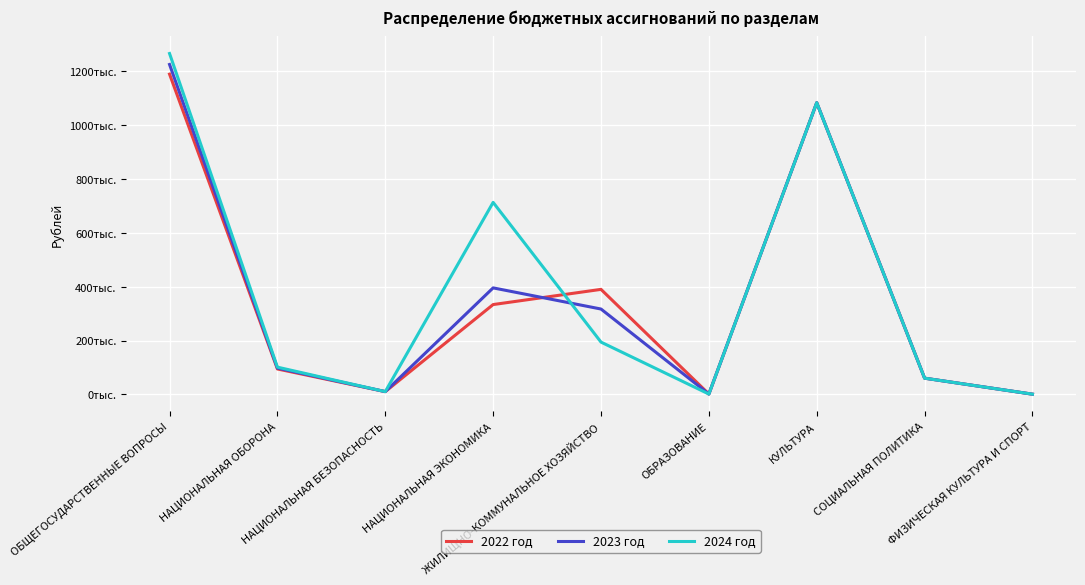

Does the chart display data point markers on the line(s)?

No